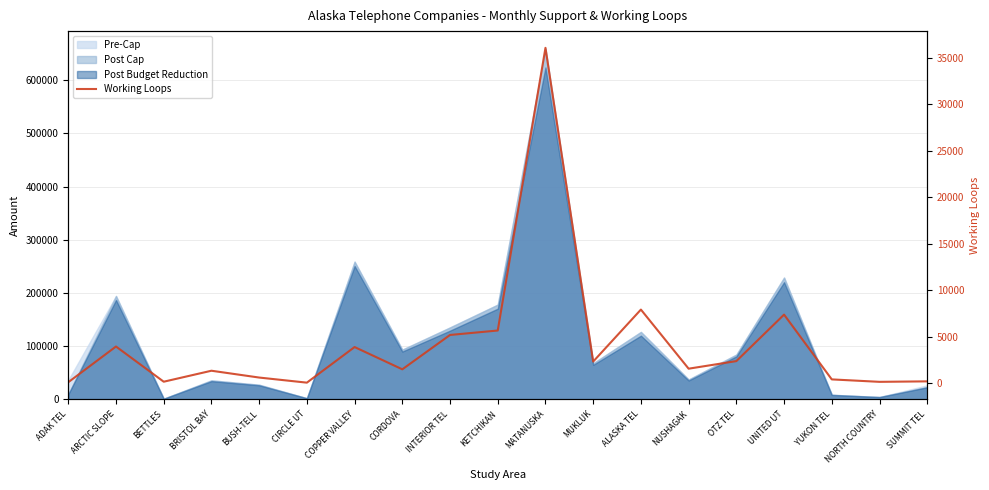

Approximately how many times larger is the value at NORTH COUNTRY compared to SUMMIT TEL?

0.7